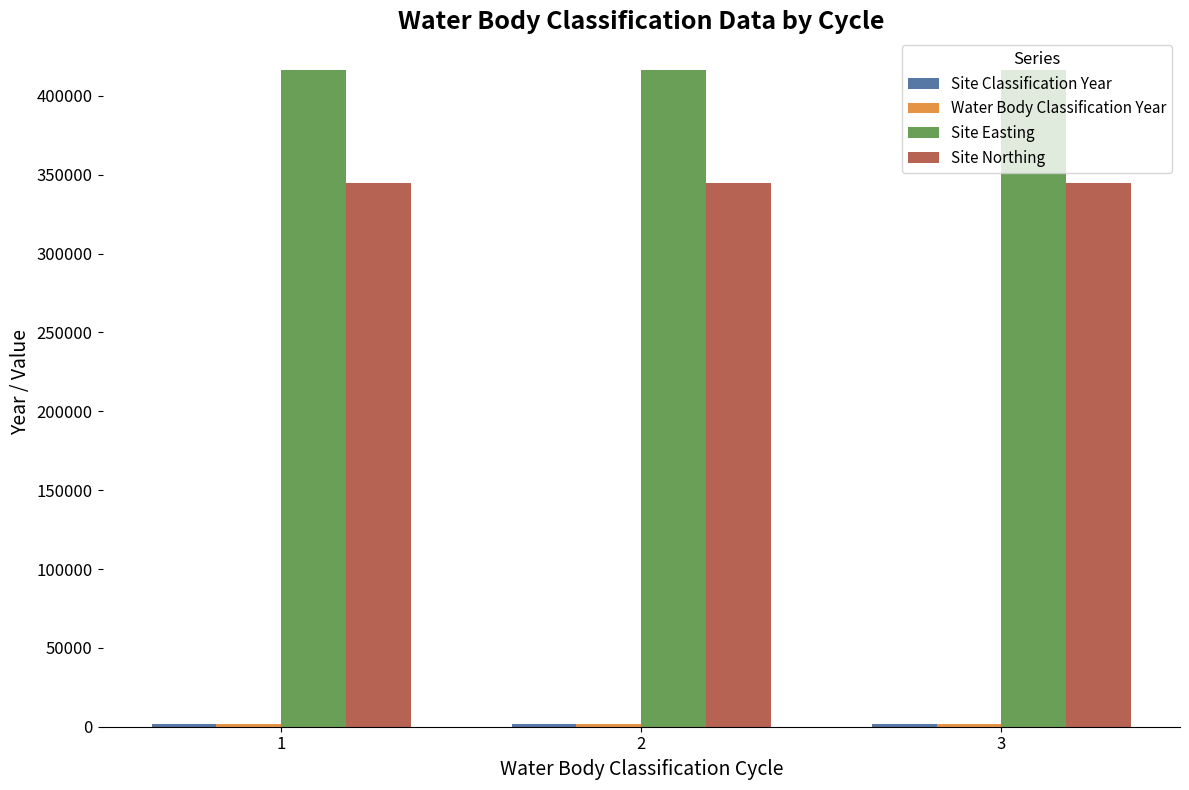

Are the bars horizontal?

No